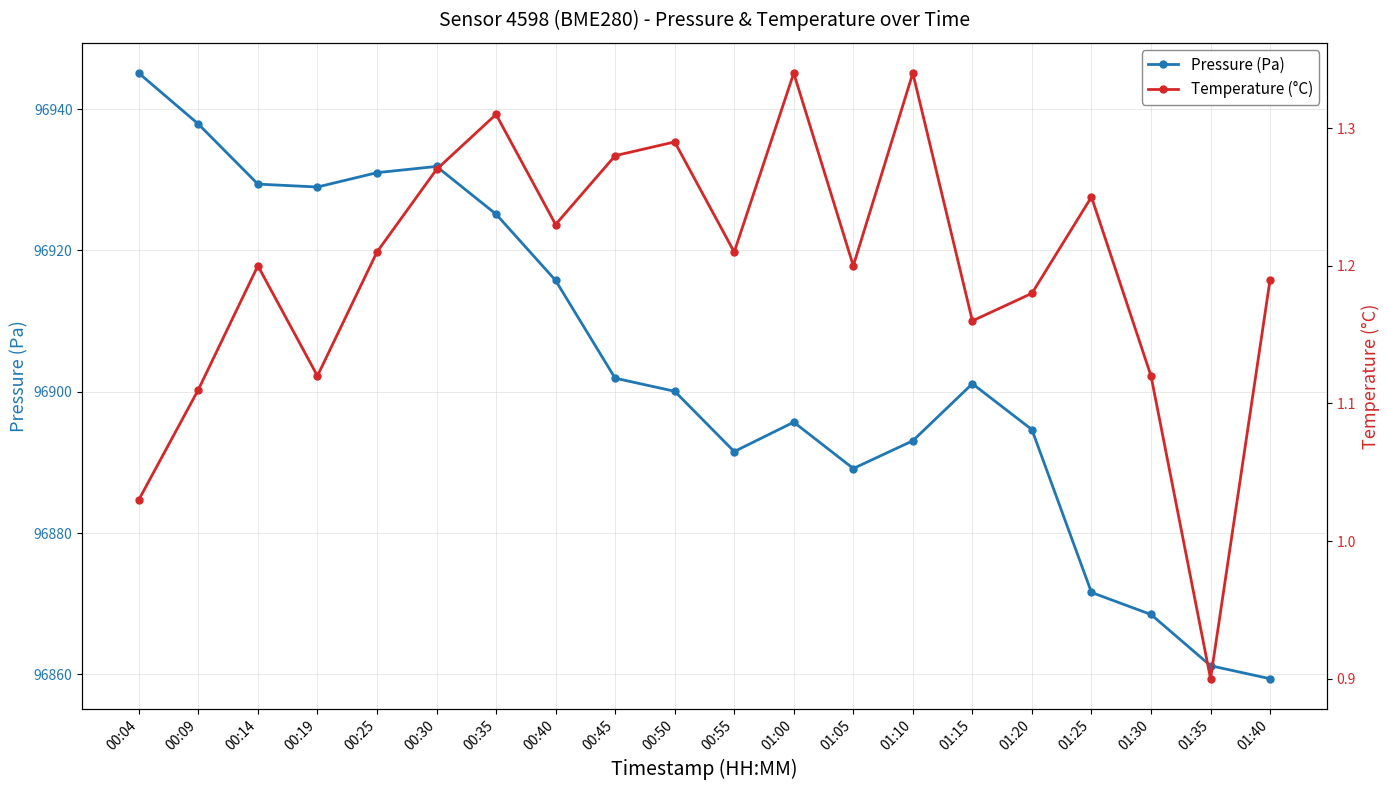

Is this an area chart (filled region under the line)?

No